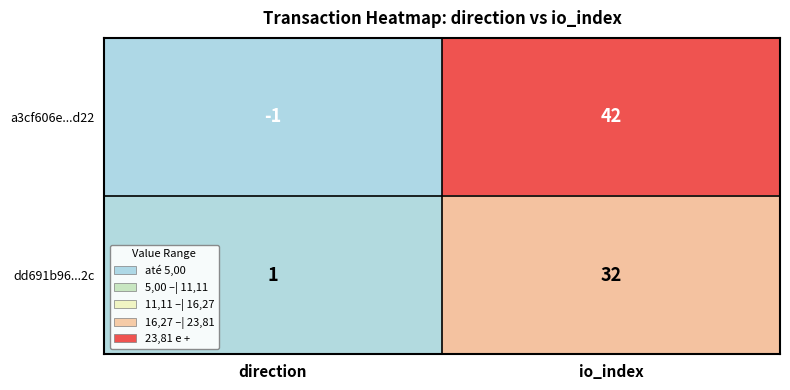

Is it true that a3cf606e...d22 equals -1 at direction?

True